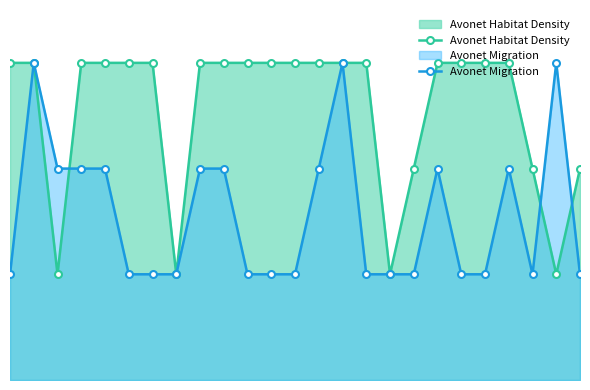

Does the chart have visible grid lines?

No